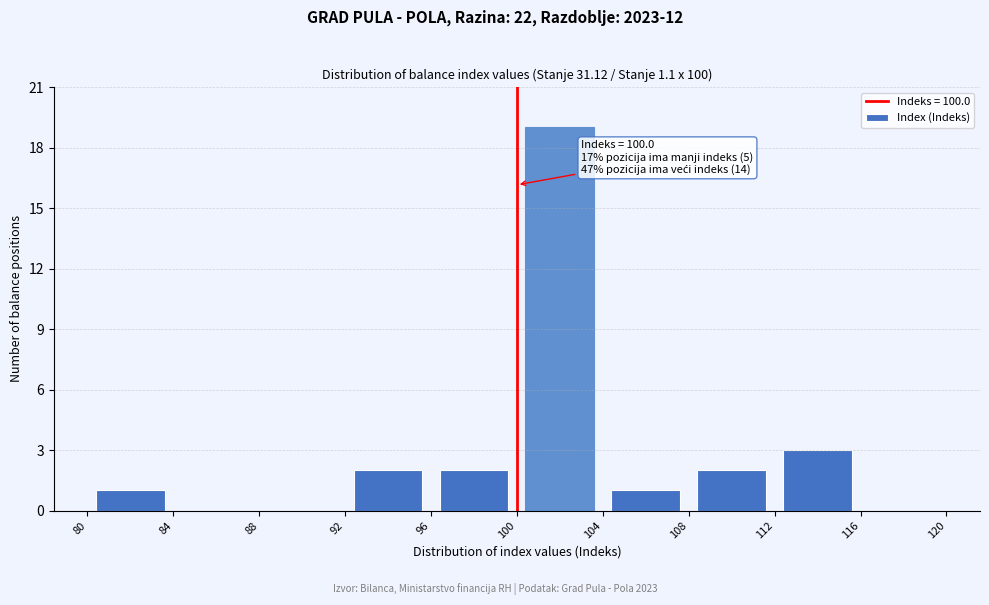

Which range on the x-axis has the tallest bar?

100 to 104